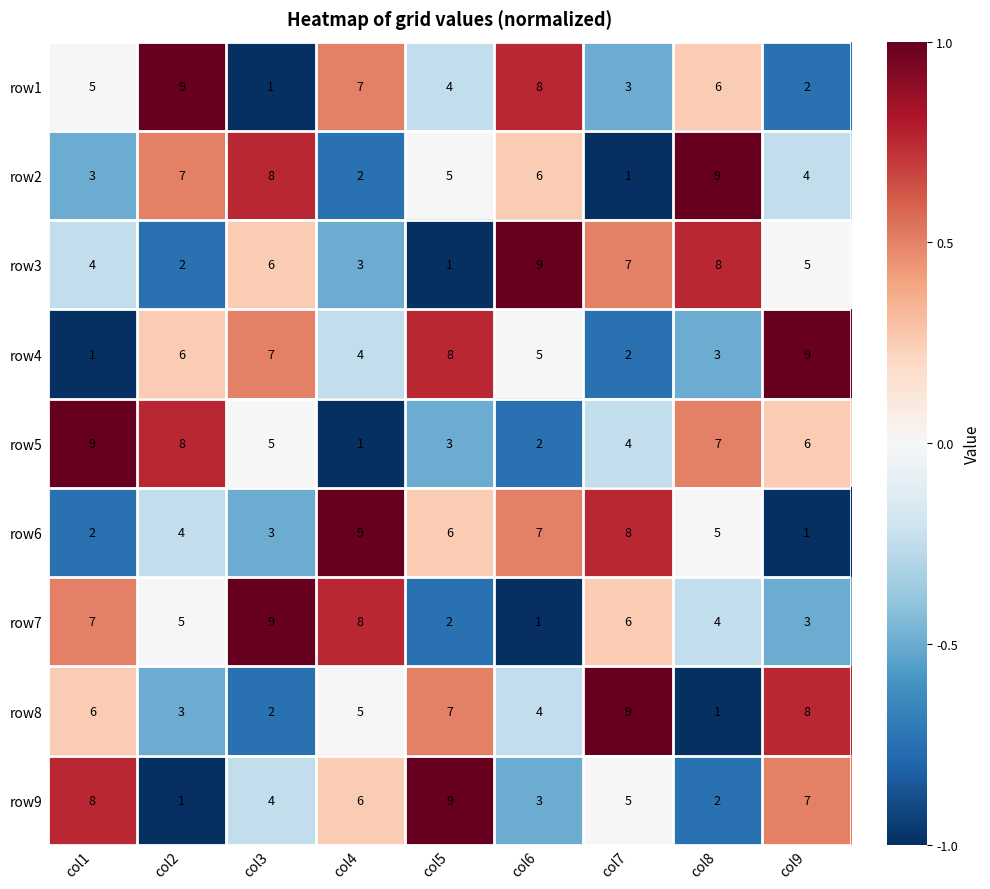

What is the average value of the row5 series?

5